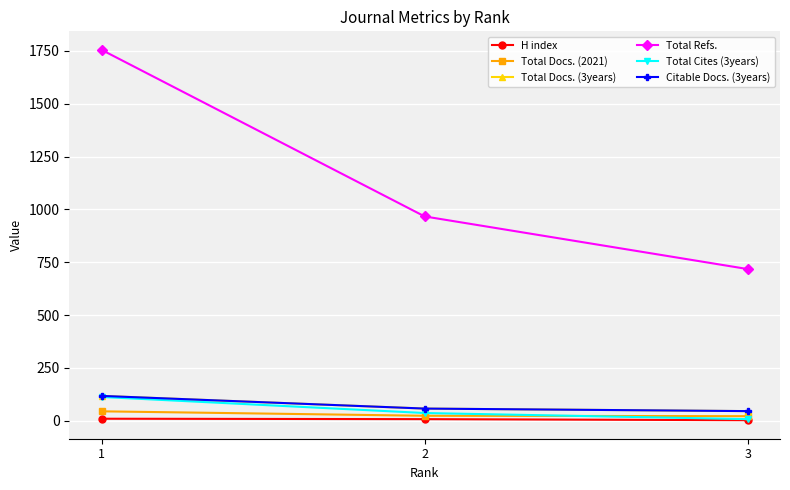

Count the H index values in the range 3 to 10.

3